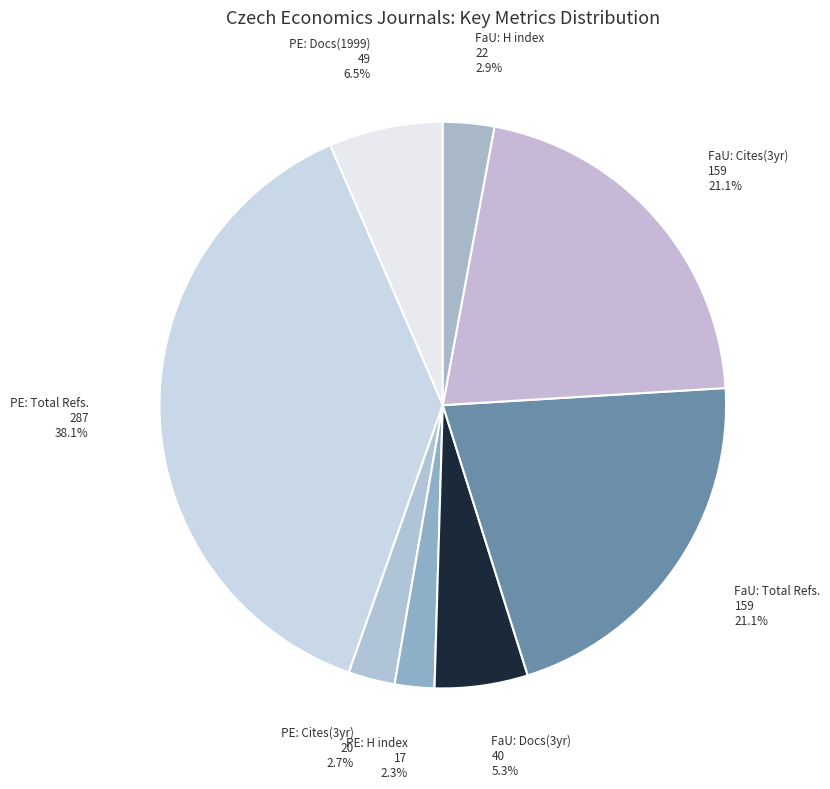

Which category has the biggest portion of the pie?

PE: Total Refs. 287 38.1%